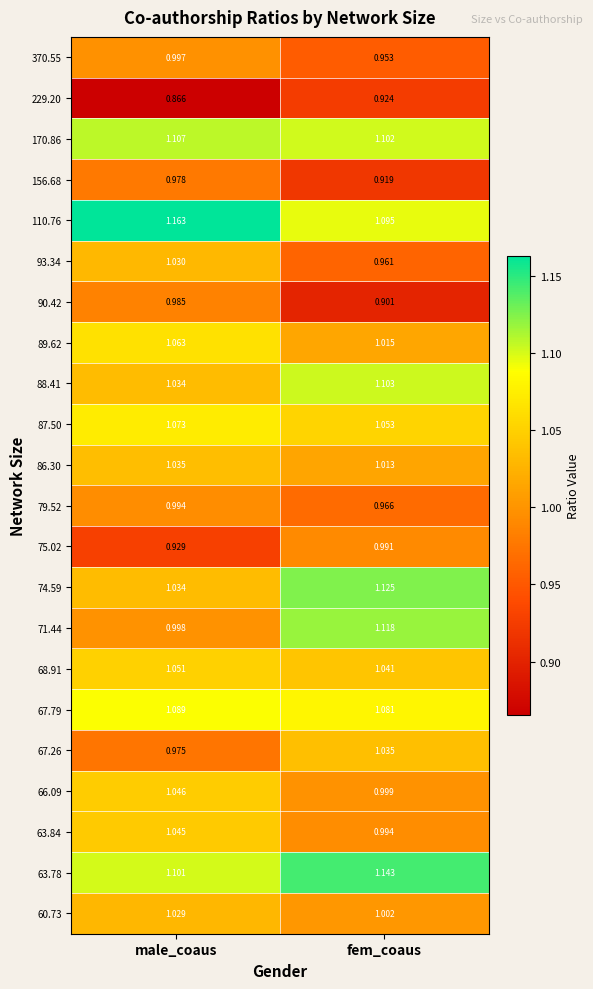

Which series has the largest range (max minus min)?

71.44